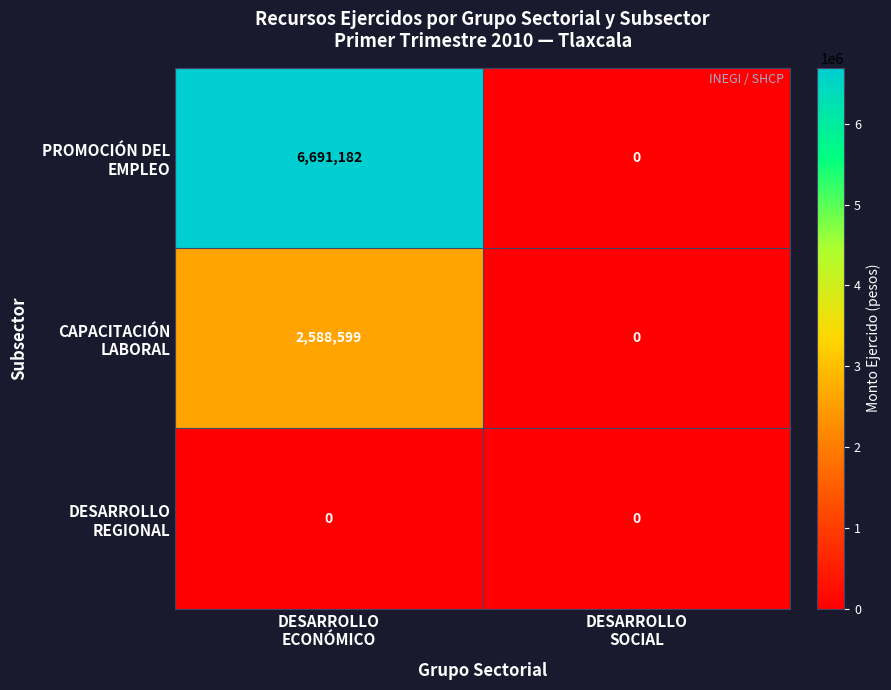

At which category is the sum across all series the highest?

DESARROLLO
ECONÓMICO